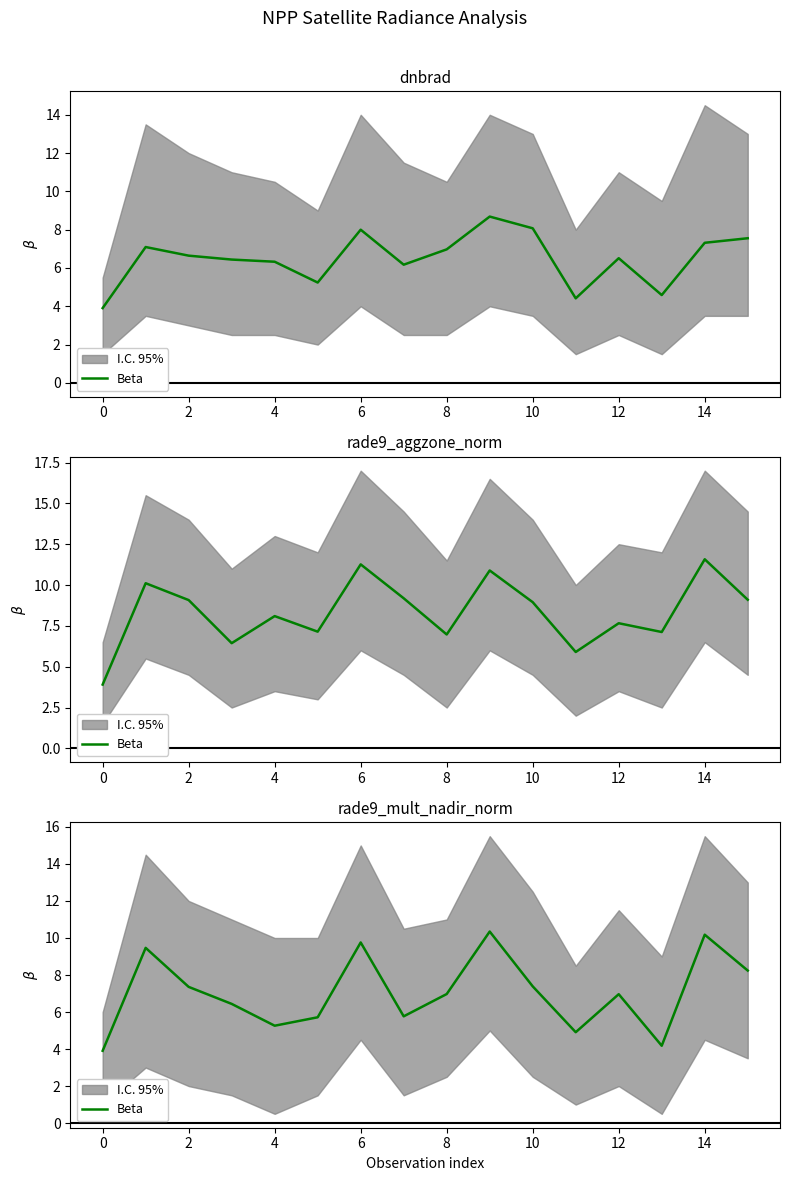

Reading left to right, list all the values displayed in this chart.

3.9	9.5	7.4	6.4	5.3	5.7	9.8	5.8	7.0	10.3	7.4	4.9	7.0	4.2	10.2	8.2